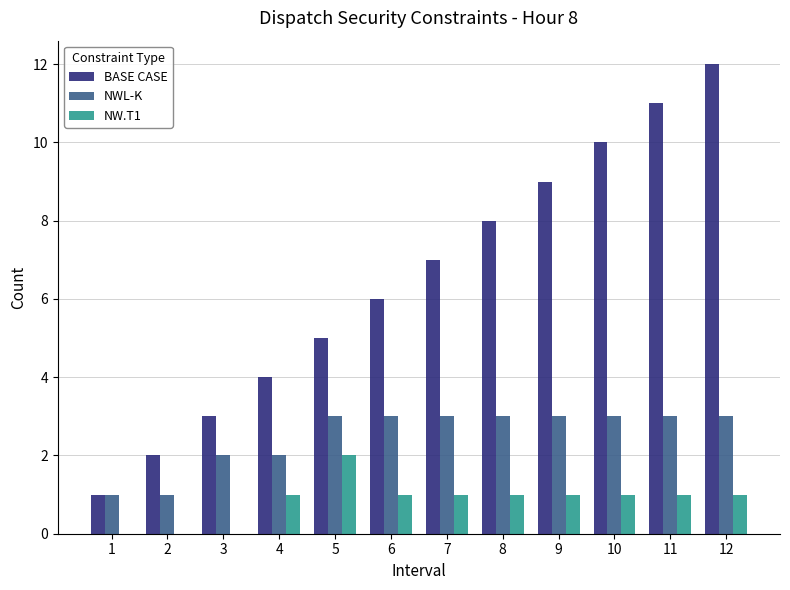

Which series has the largest total across all categories?

BASE CASE